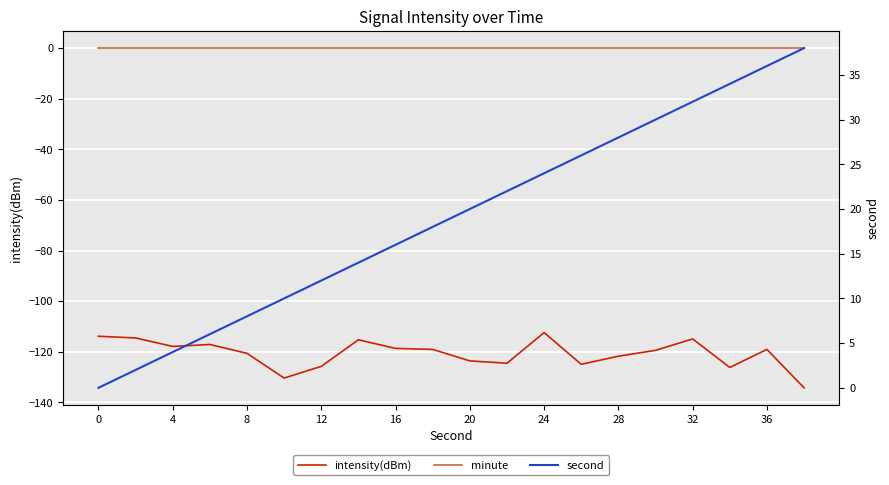

Reading left to right, extract all data points from this chart.

intensity(dBm): -113.9	-114.5	-117.9	-117.1	-120.6	-130.4	-125.8	-115.3	-118.7	-119.1	-123.6	-124.5	-112.4	-125.0	-121.8	-119.4	-114.9	-126.2	-119.1	-134.3
minute: 0.0	0.0	0.0	0.0	0.0	0.0	0.0	0.0	0.0	0.0	0.0	0.0	0.0	0.0	0.0	0.0	0.0	0.0	0.0	0.0
second: 0.0	2.0	4.0	6.0	8.0	10.0	12.0	14.0	16.0	18.0	20.0	22.0	24.0	26.0	28.0	30.0	32.0	34.0	36.0	38.0